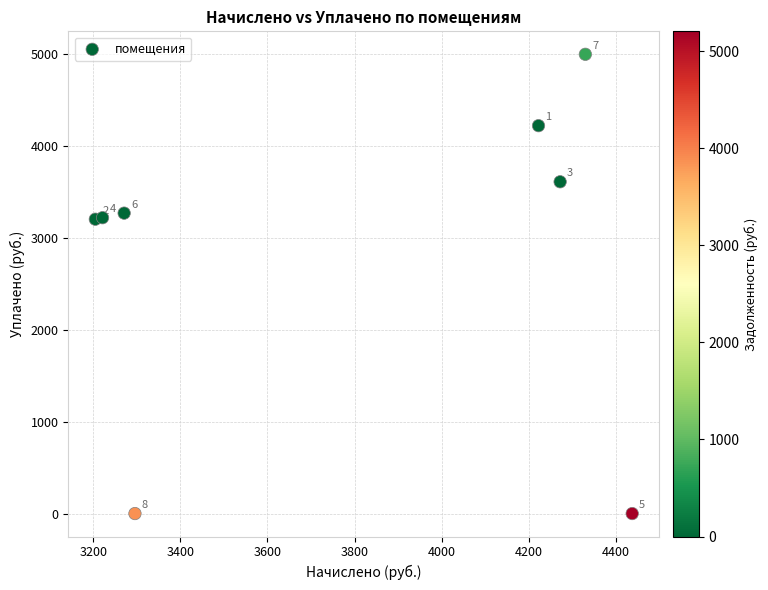

What Y value in the scatter plot is closest to 2499?

3204.4